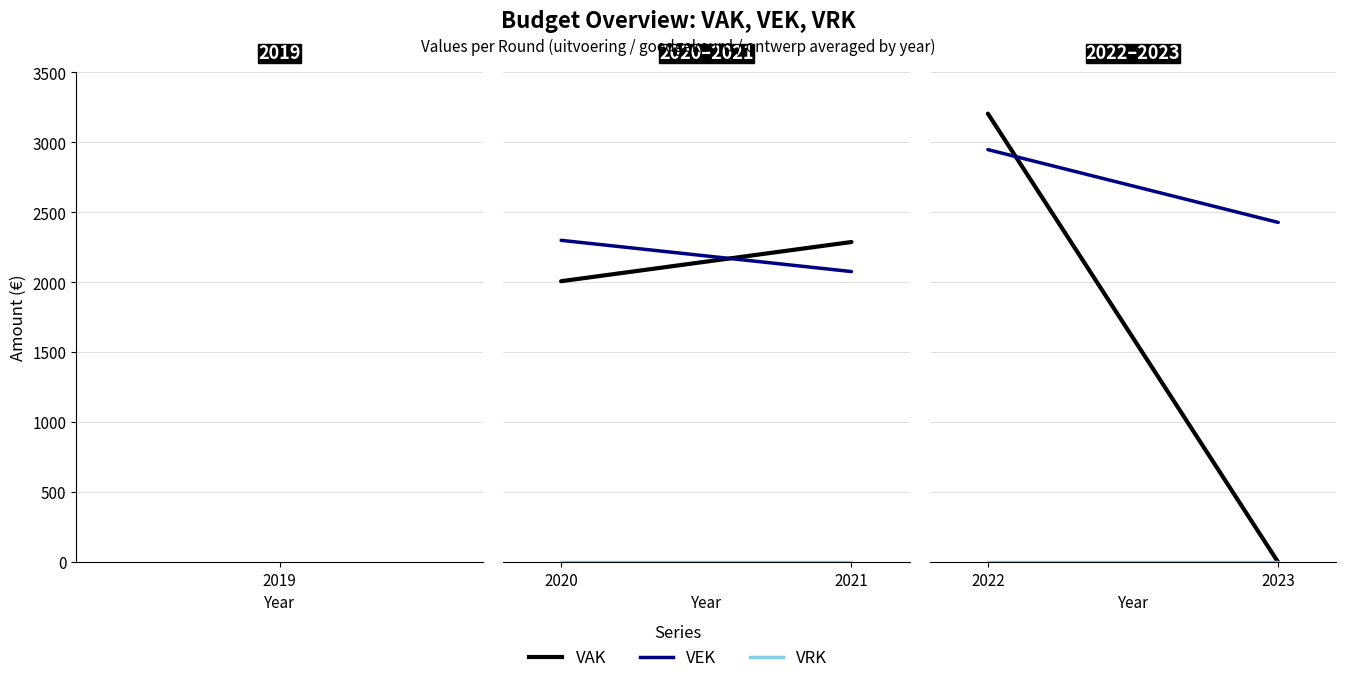

List the series in order of their overall mean, highest first.

VEK, VAK, VRK